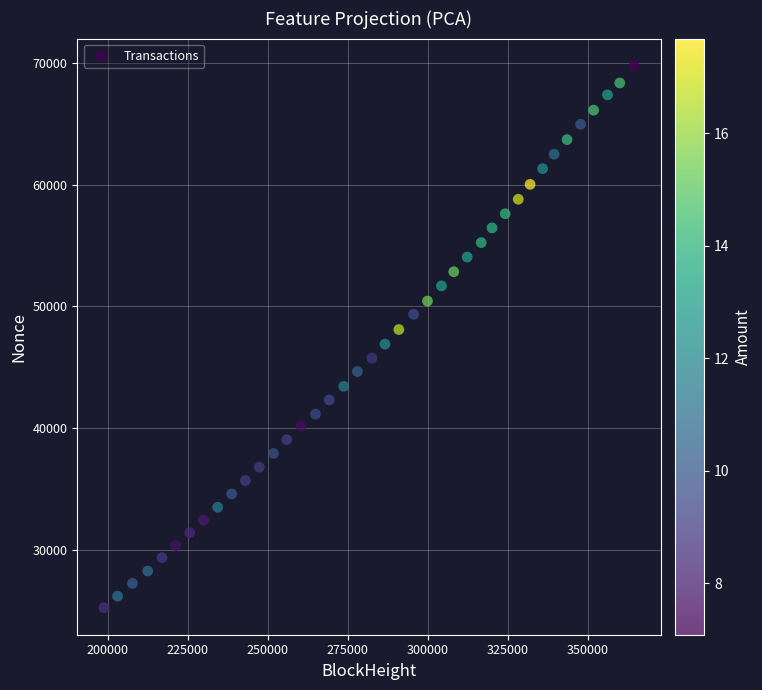

What is the range of Y values (max minus min)?

44469